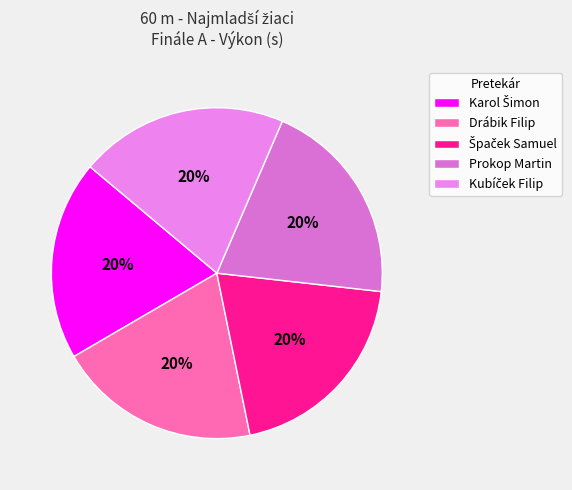

What is the ratio of the value at Prokop Martin to the value at Karol Šimon?

1.0